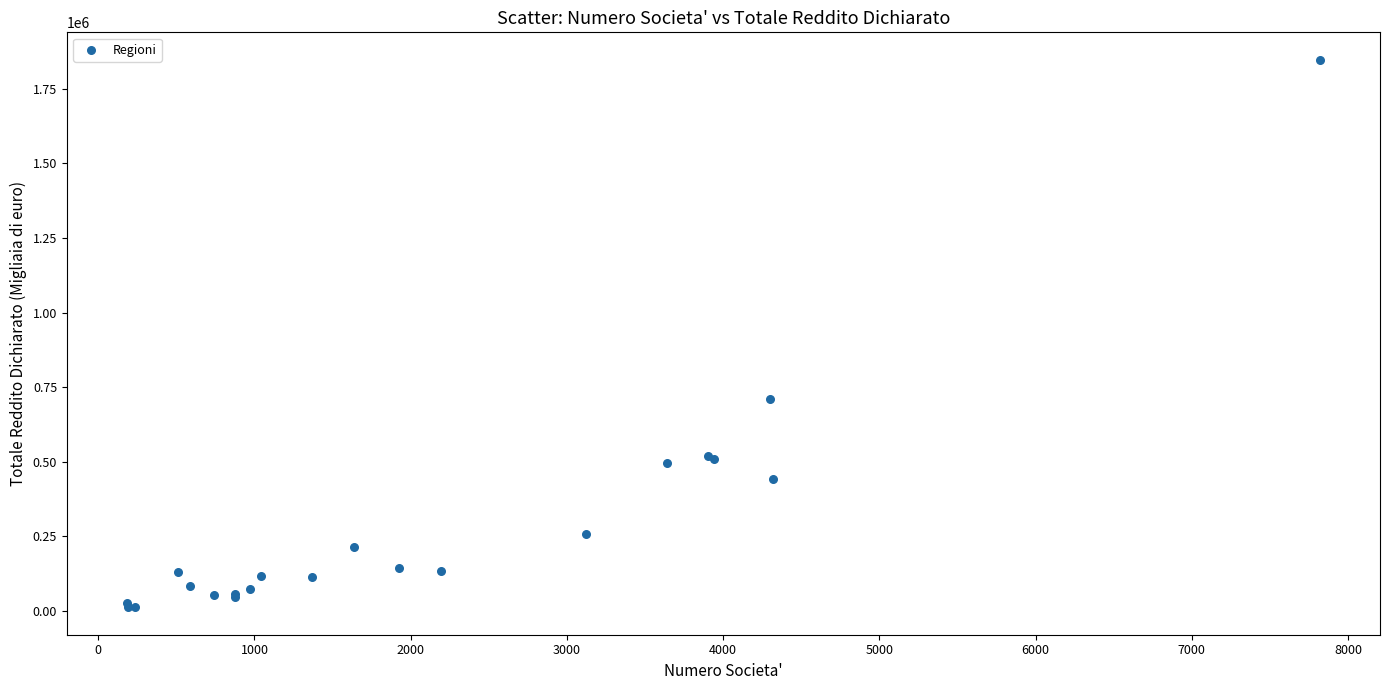

What Y value in the scatter plot is closest to 929563?

709632